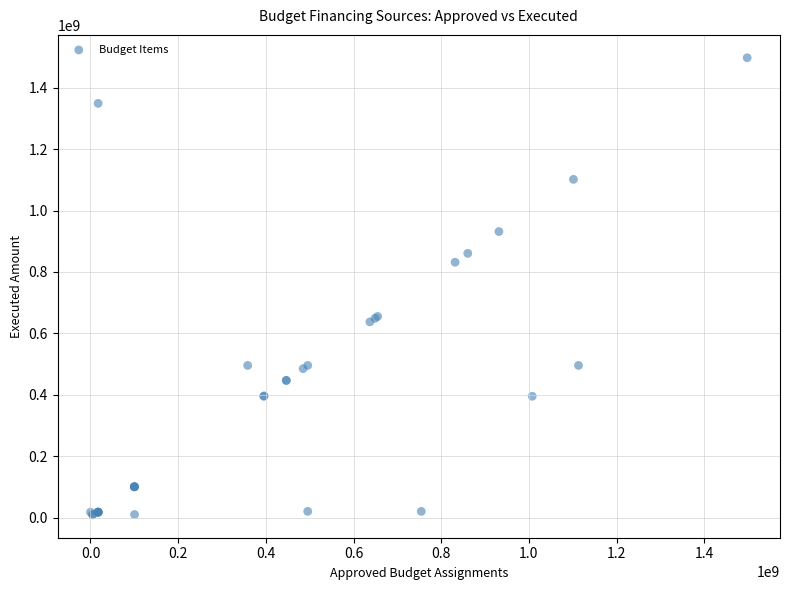

What Y value in the scatter plot is closest to 753248187?

831630000.0